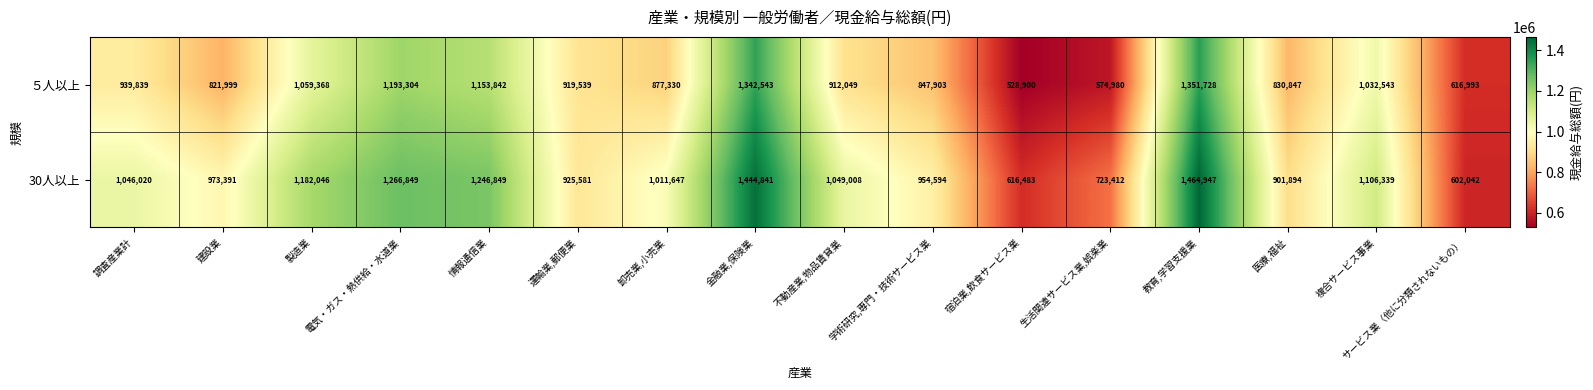

List the series in order of their peak value, highest first.

30人以上, ５人以上